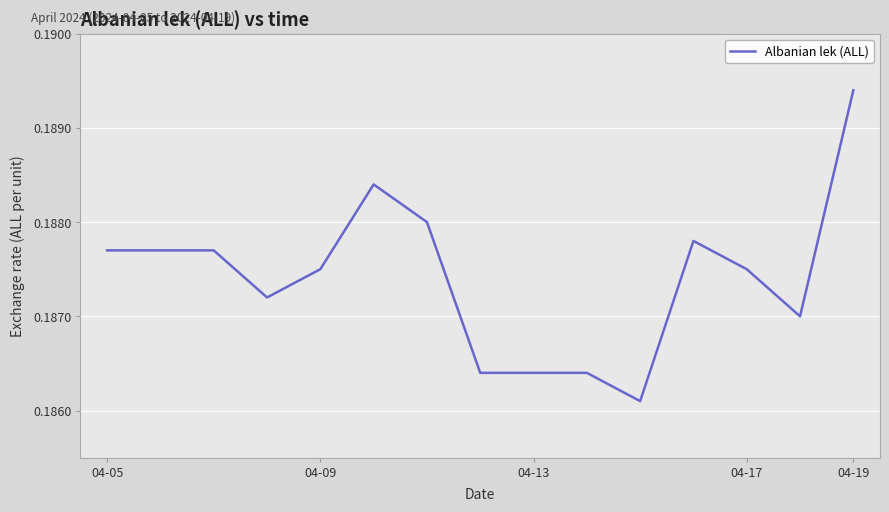

Which category has the highest value across all series?

04-19